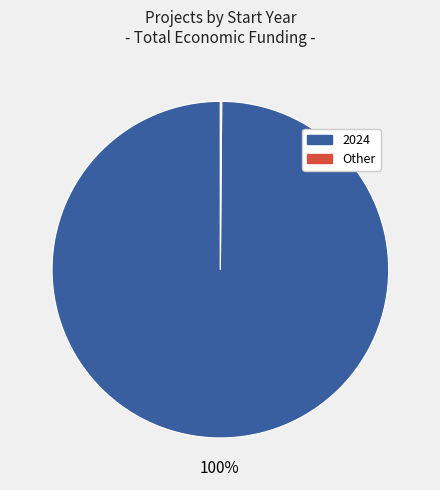

Is there any slice that represents more than half of the pie?

Yes